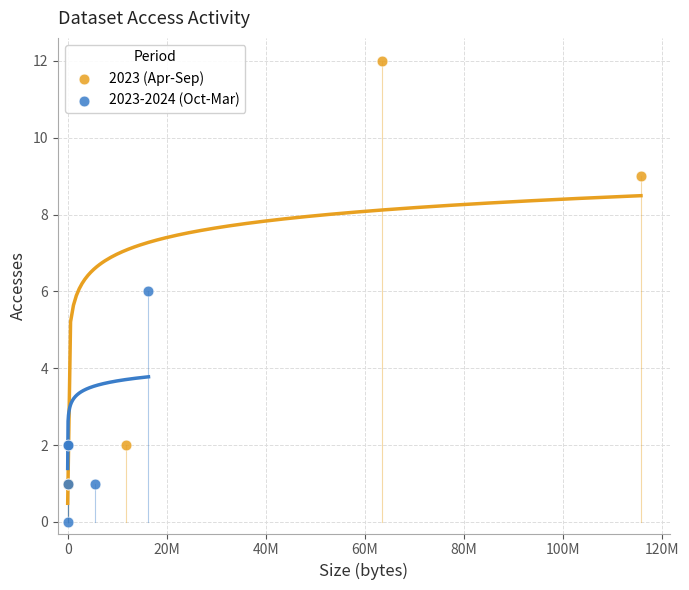

Which series reaches the minimum Y coordinate?

2023-2024 (Oct-Mar)